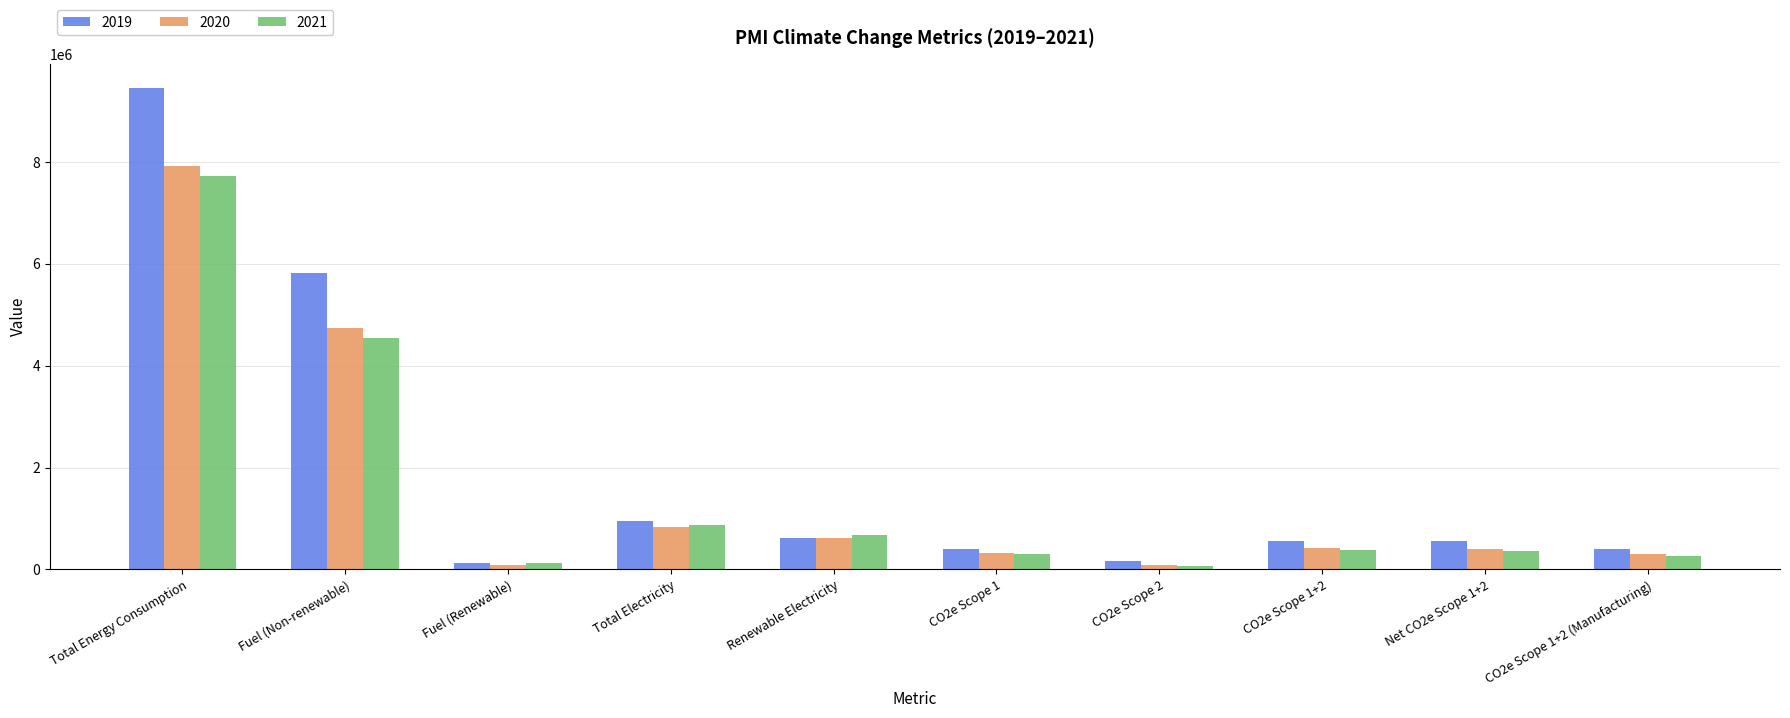

Which series has the widest spread of values?

2019